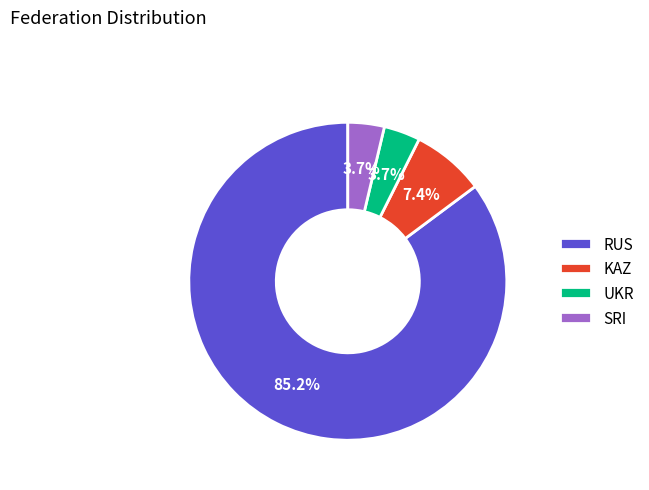

Between RUS and UKR, which is larger?

RUS